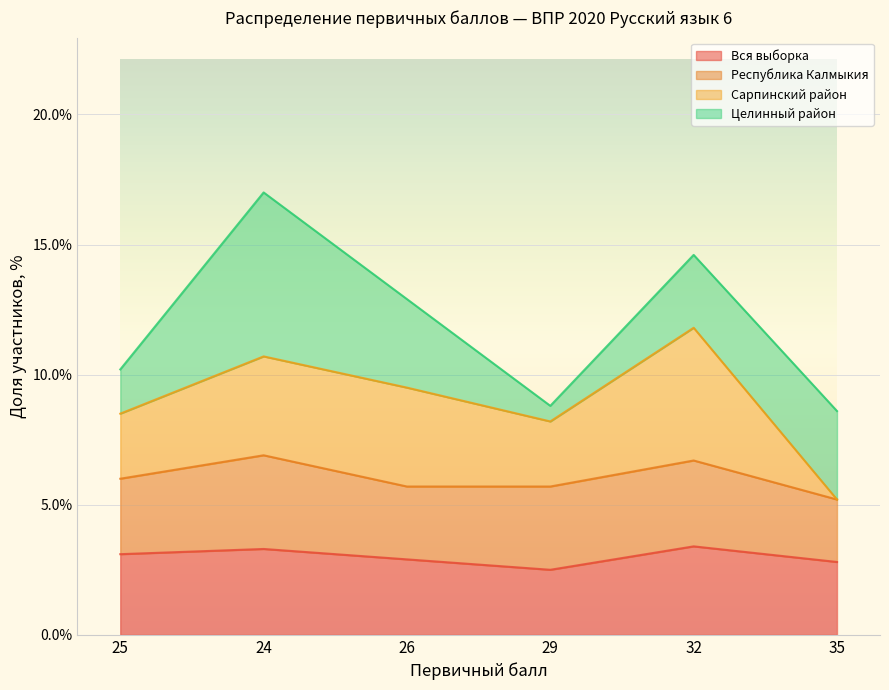

In Вся выборка, how many points are higher than both neighbors (excluding endpoints)?

2